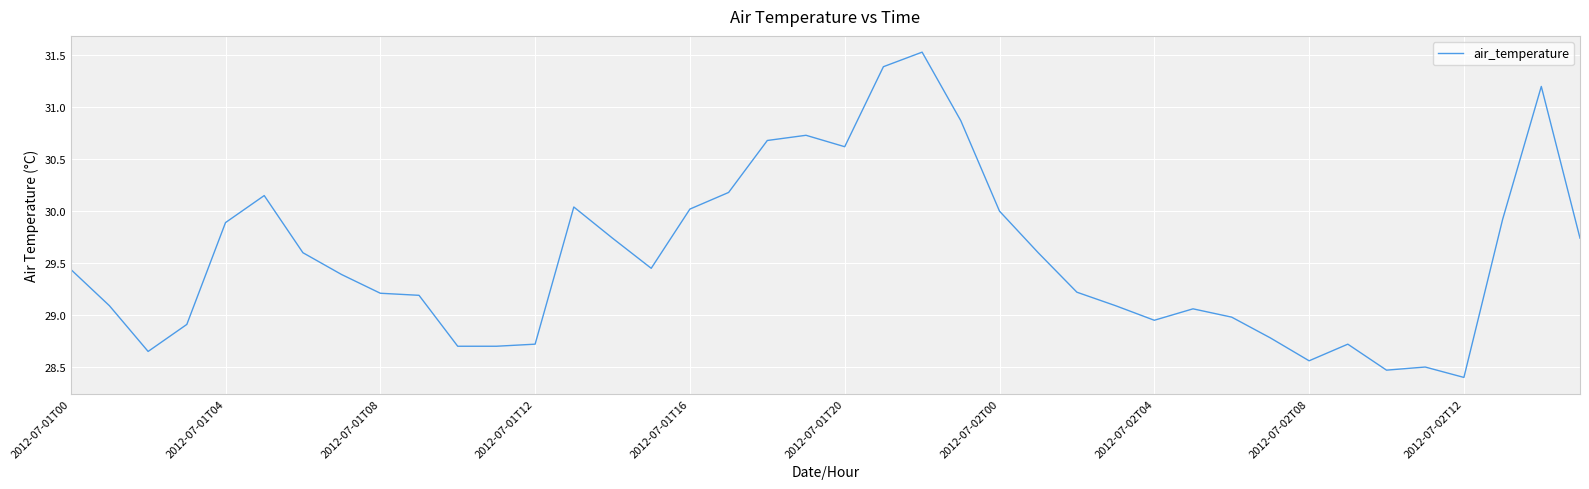

What is the greatest value displayed?

31.5